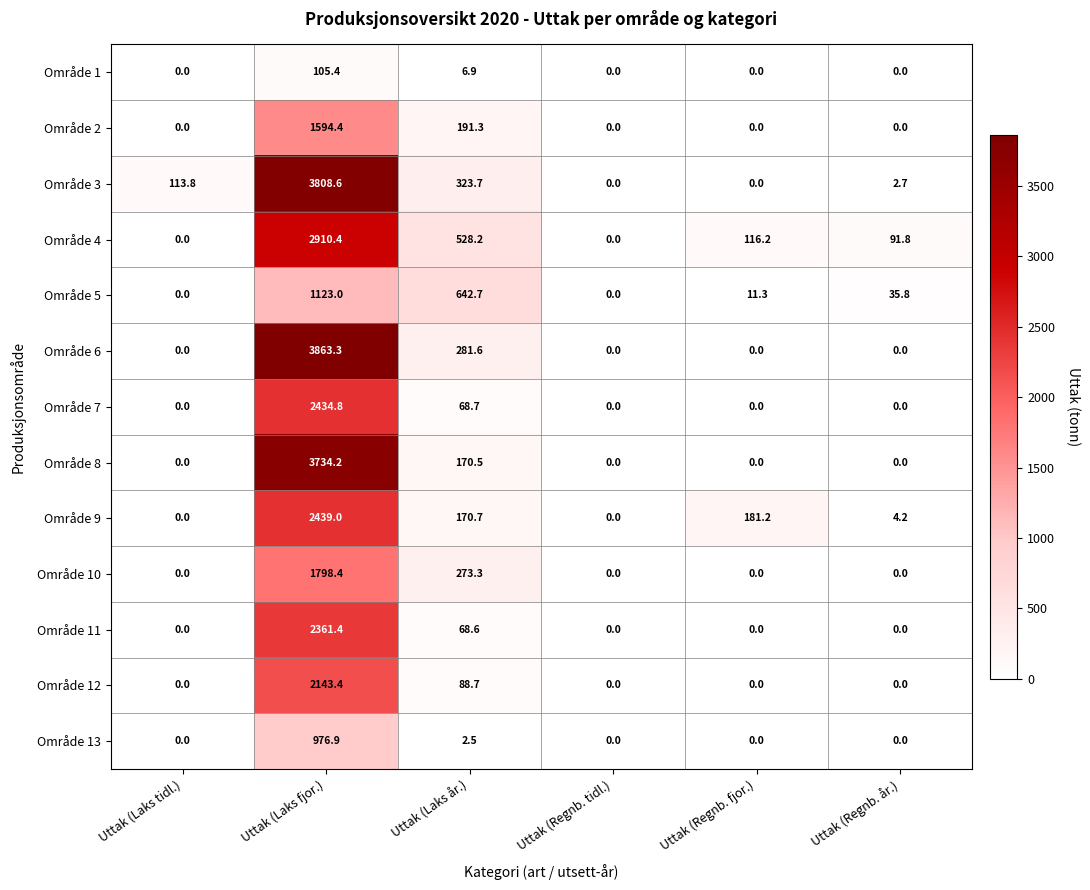

The value of Område 3 at Uttak (Regnb. tidl.) is -2353.2. True or false?

False